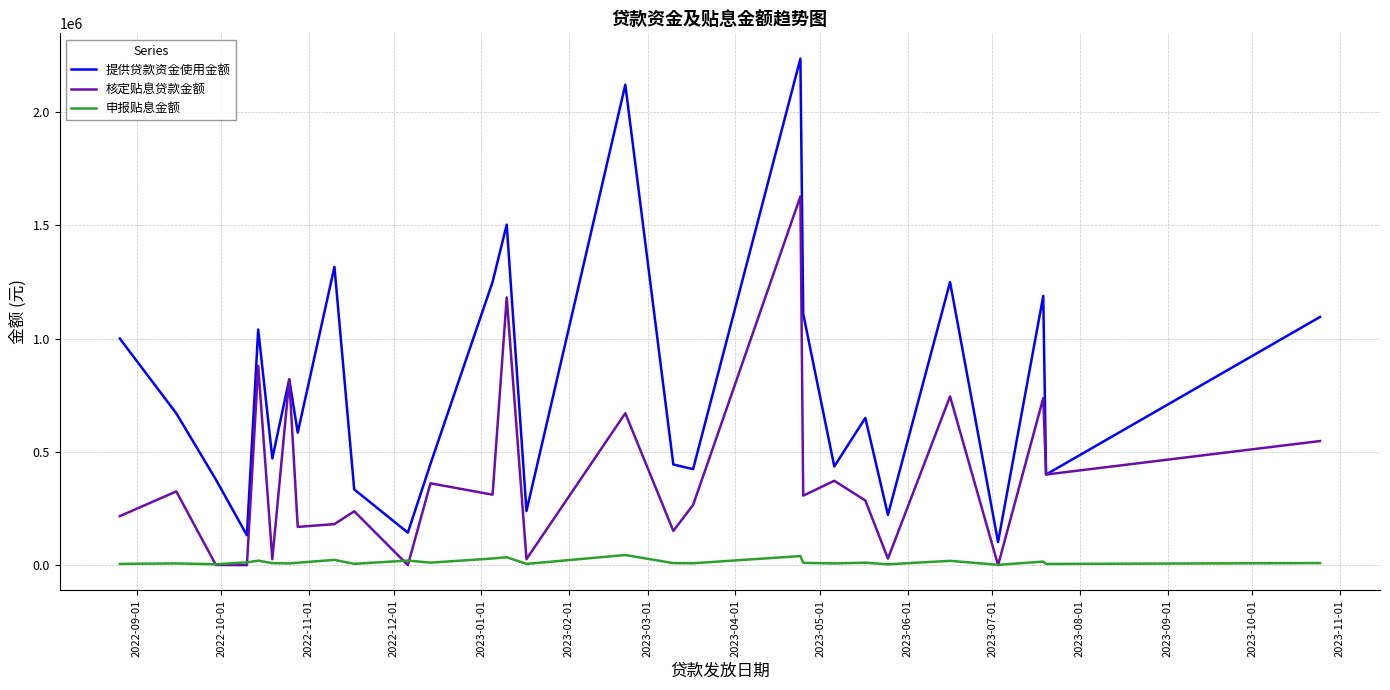

List the series in order of their overall mean, lowest first.

申报贴息金额, 核定贴息贷款金额, 提供贷款资金使用金额